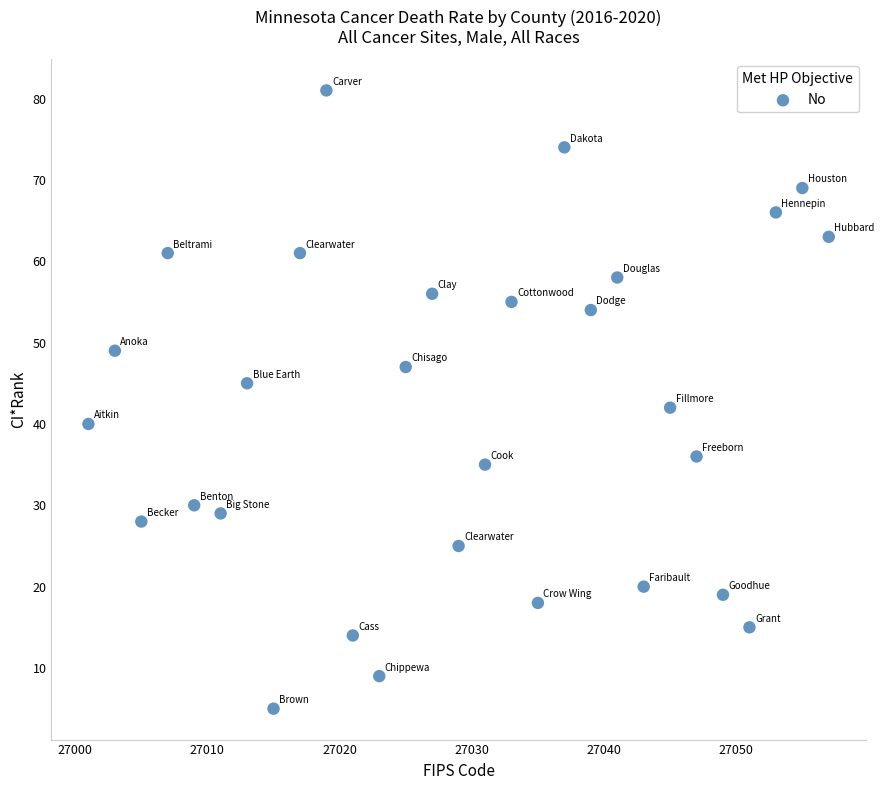

What Y value in the scatter plot is closest to 43?

42